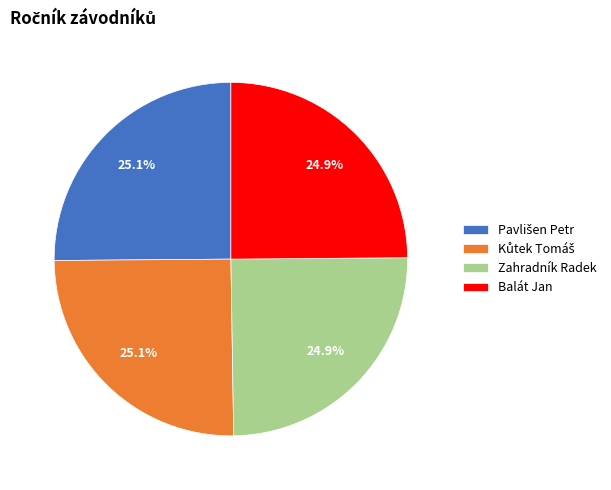

What percentage is NOT represented by Balát Jan?

75.1%